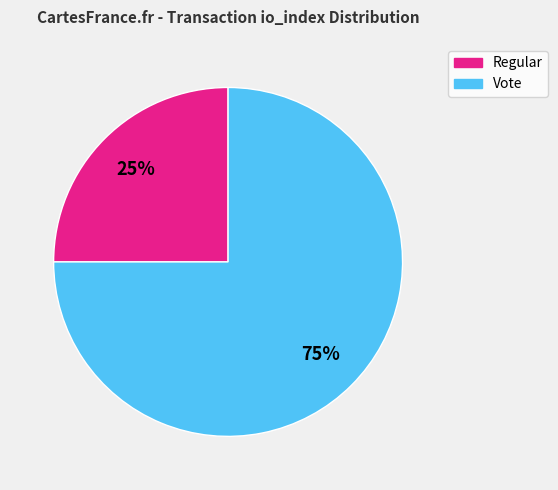

Which has a higher value, Regular or Vote?

Vote